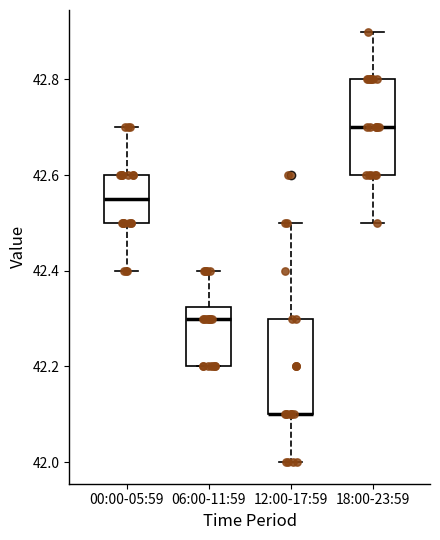

Reading left to right, read every box against the y-axis: the position of its median line, the range the box covers, and the ends of its whiskers. The values are not printed on the chart, so give them approximately, as read against the axis.

00:00-05:59: median 42.56, box 42.50 to 42.60, whiskers 42.40 to 42.70
06:00-11:59: median 42.30, box 42.20 to 42.32, whiskers 42.20 to 42.40
12:00-17:59: median 42.10 (drawn on the box's lower edge), box 42.10 to 42.30, whiskers 42.00 to 42.50
18:00-23:59: median 42.70, box 42.60 to 42.80, whiskers 42.50 to 42.90